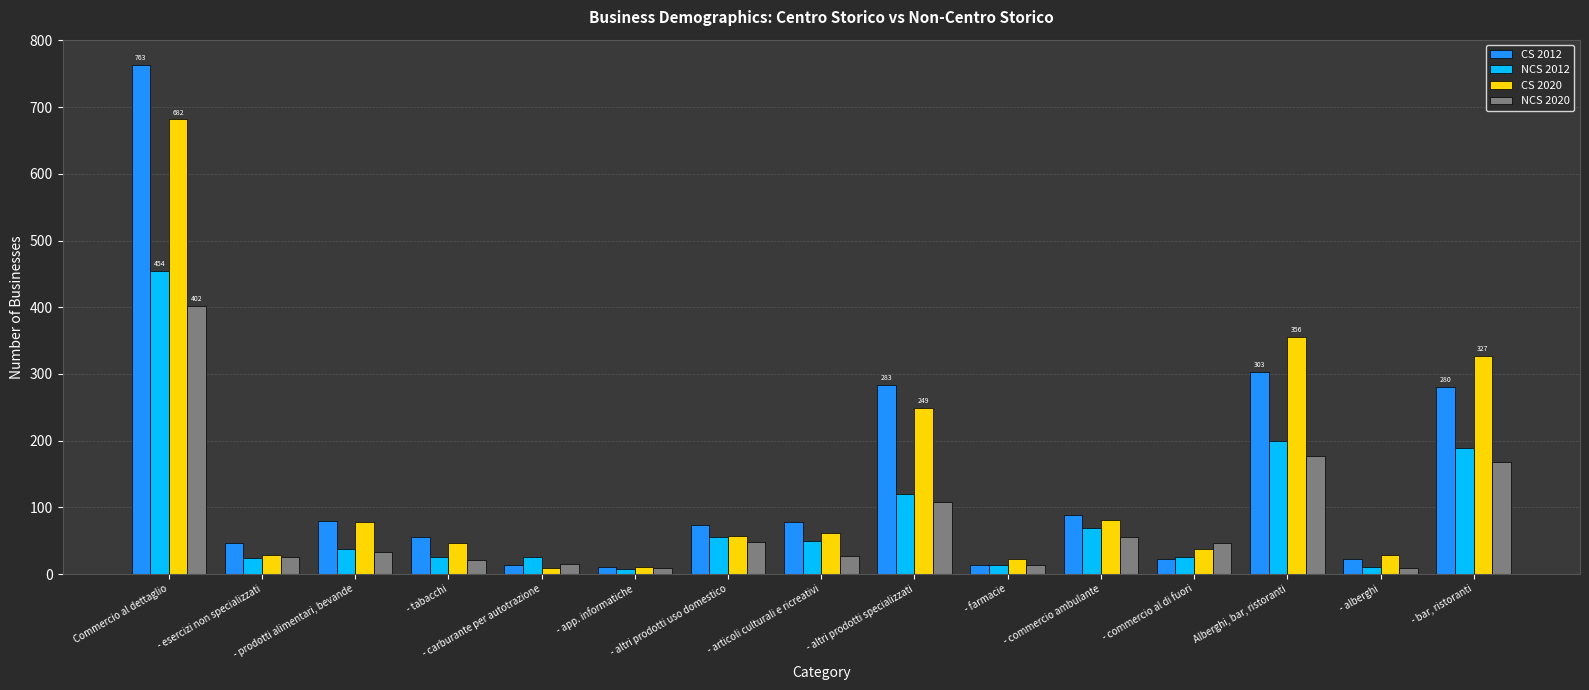

What is the difference between the highest and lowest values at - prodotti alimentari, bevande?

46.0